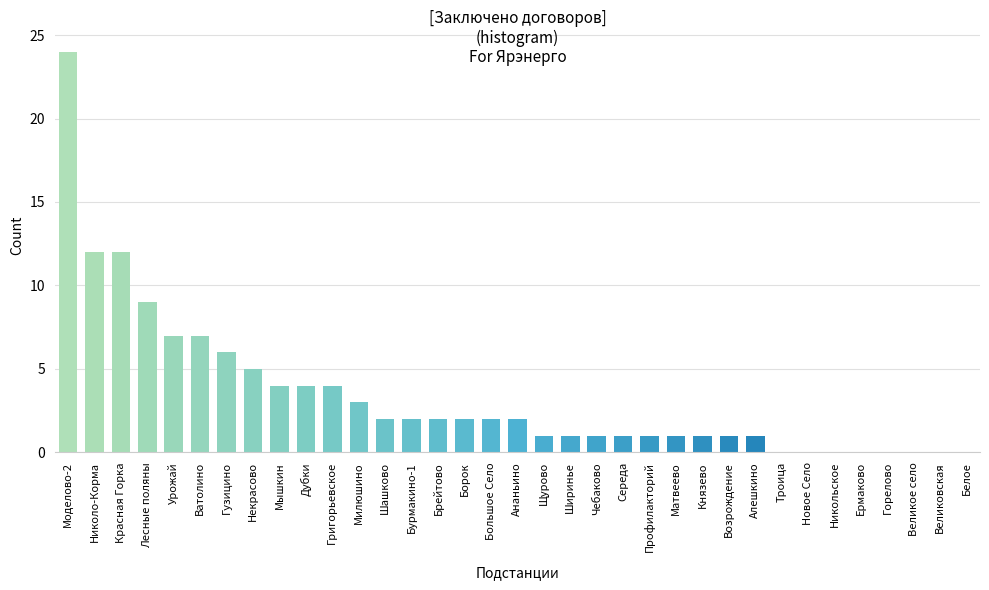

Which category has the highest value across all series?

Моделово-2